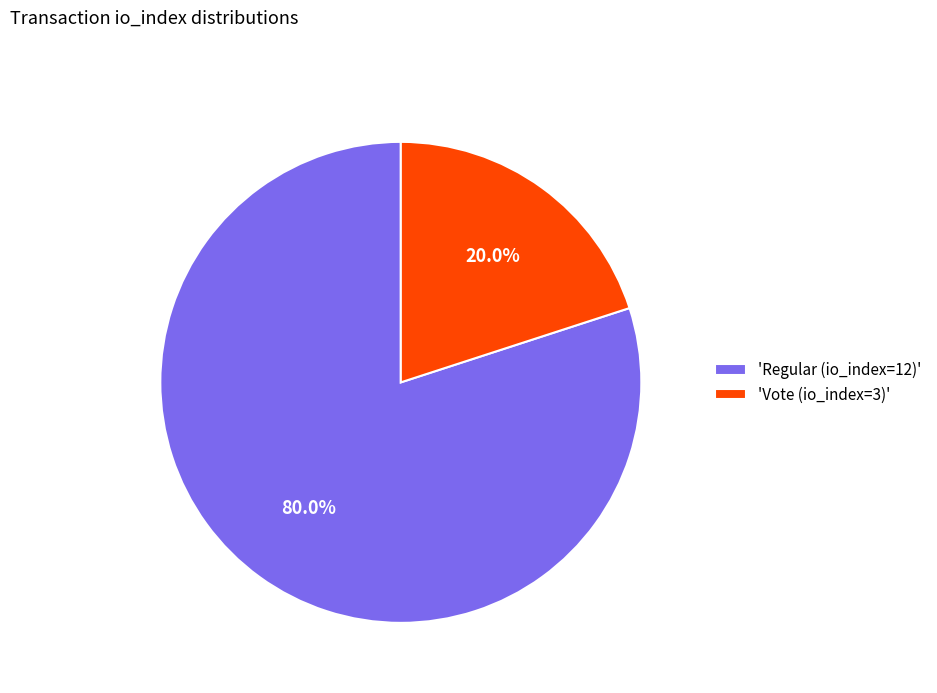

Does any single category account for the majority?

Yes